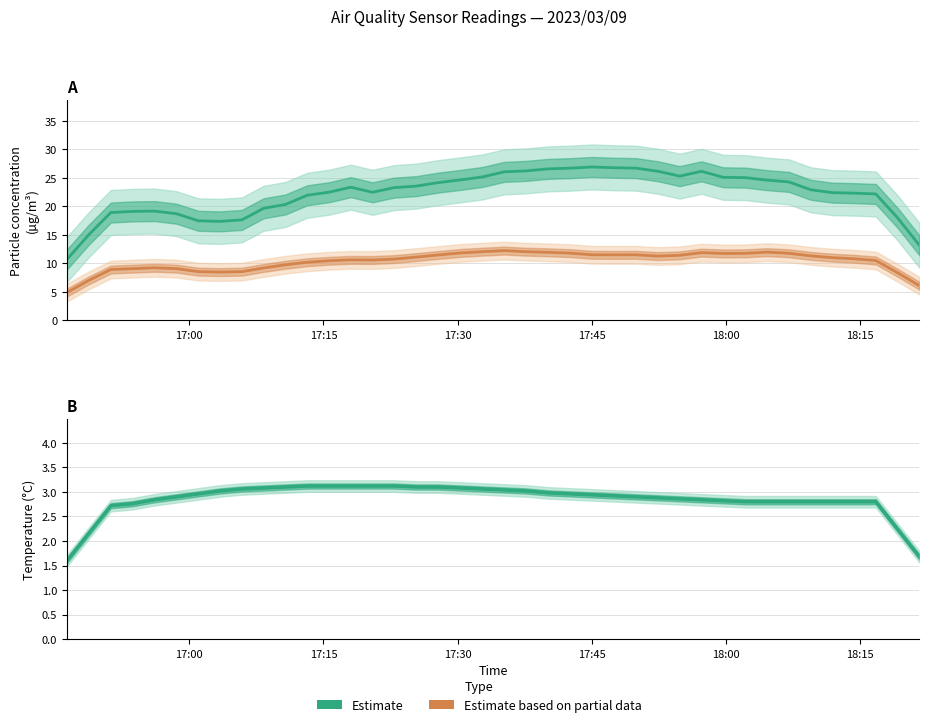

Is it true that Temp (Estimate) equals 1.3 at 10?

False